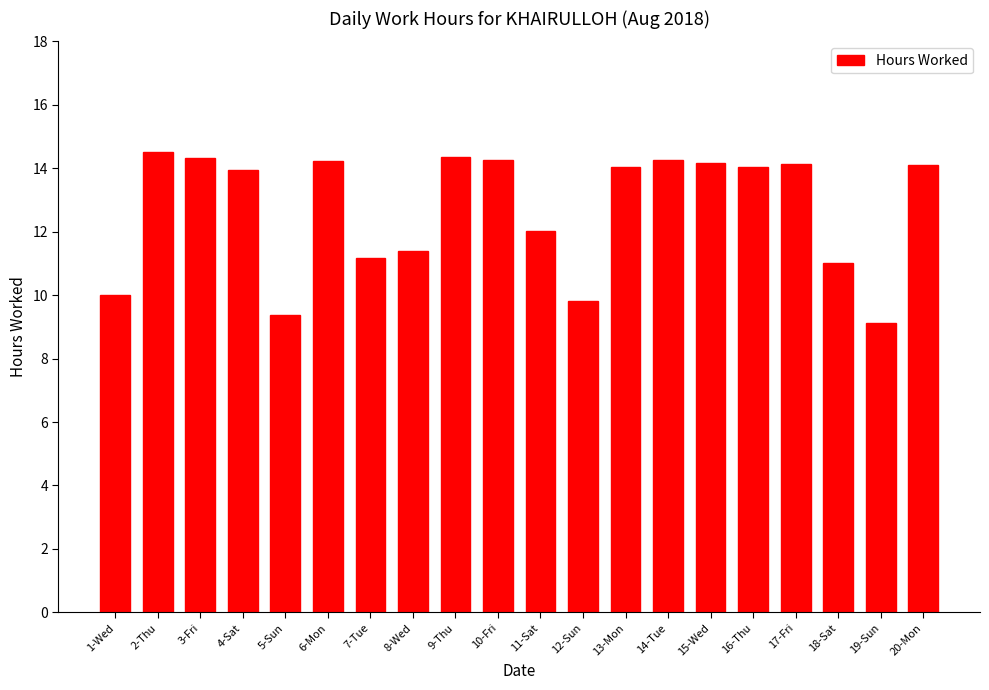

The value at 2-Thu is 8.8. True or false?

False